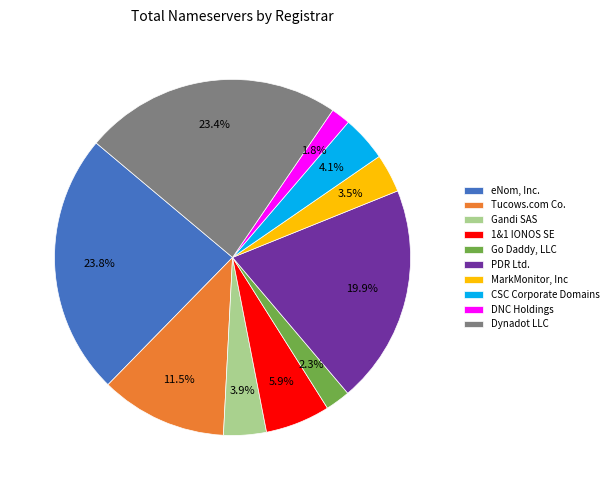

Between Dynadot LLC and 1&1 IONOS SE, which is larger?

Dynadot LLC